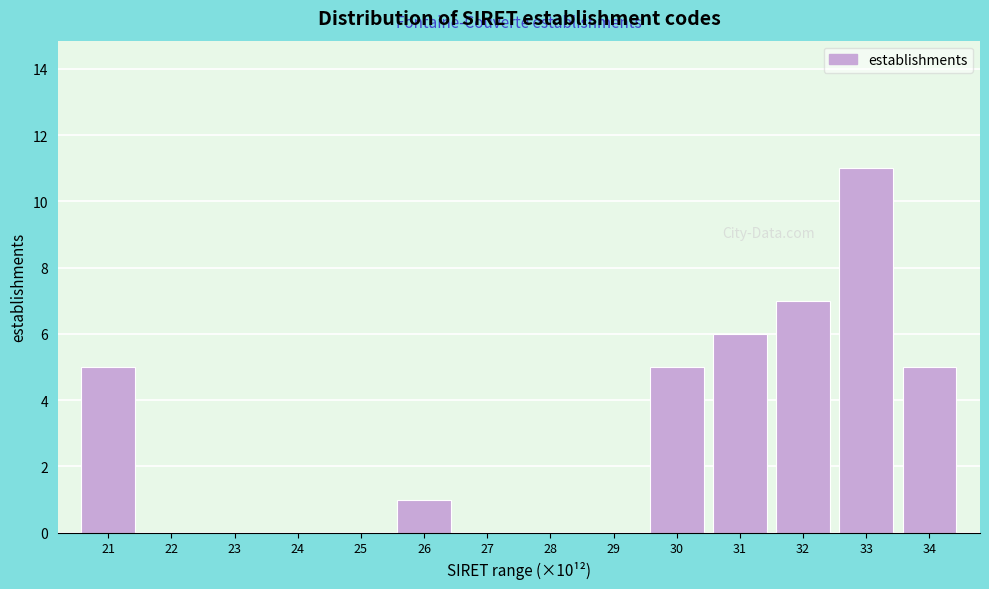

Reading left to right, extract all data points from this chart.

21=5	22=0	23=0	24=0	25=0	26=1	27=0	28=0	29=0	30=5	31=6	32=7	33=11	34=5